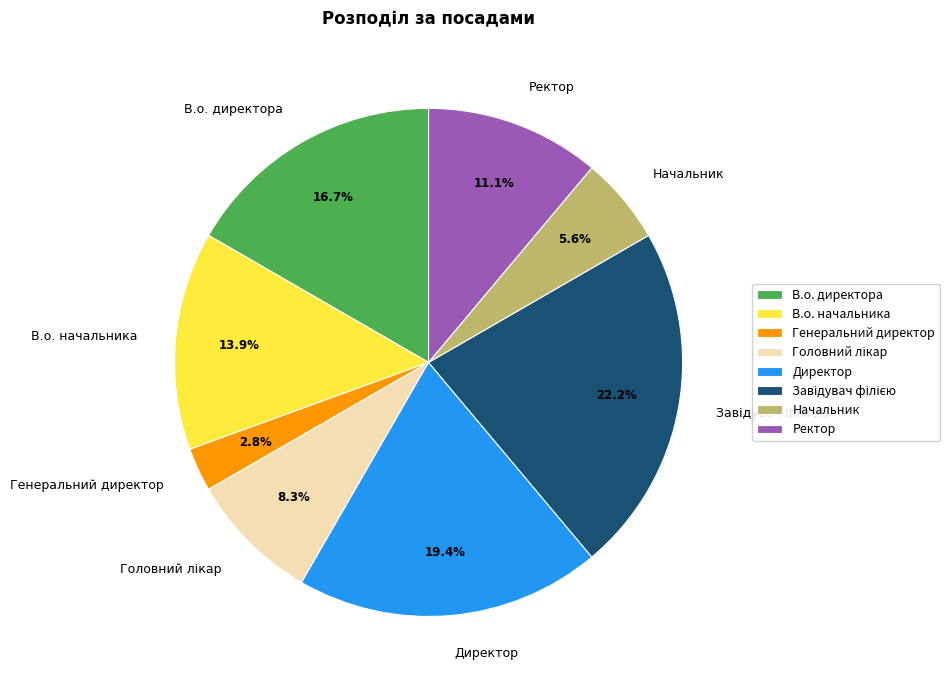

Combined, what portion of the pie is В.о. начальника and Директор?

33.3%